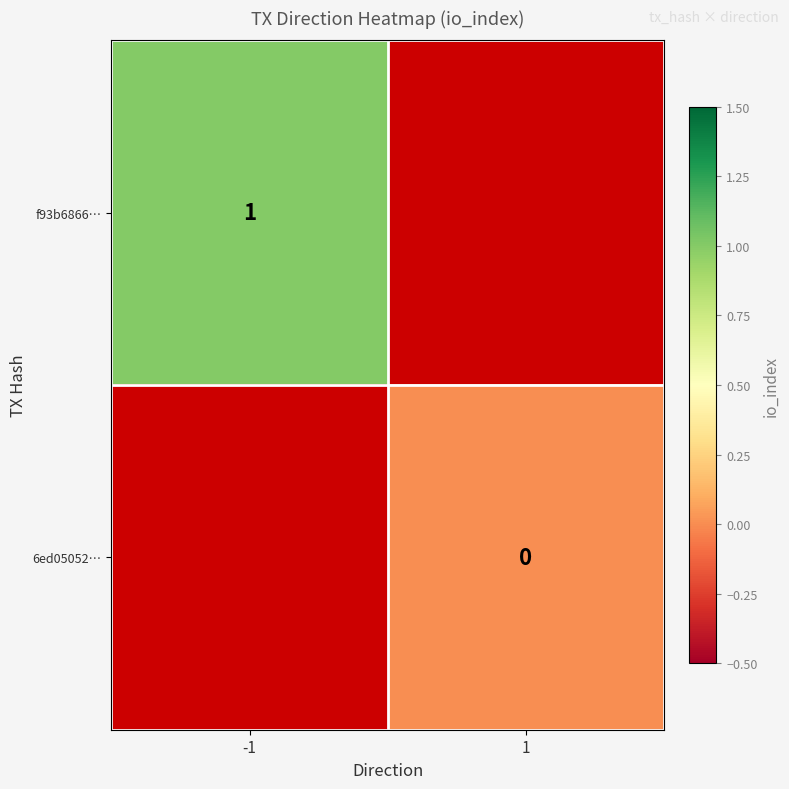

Is it true that f93b6866… equals 1 at -1?

True